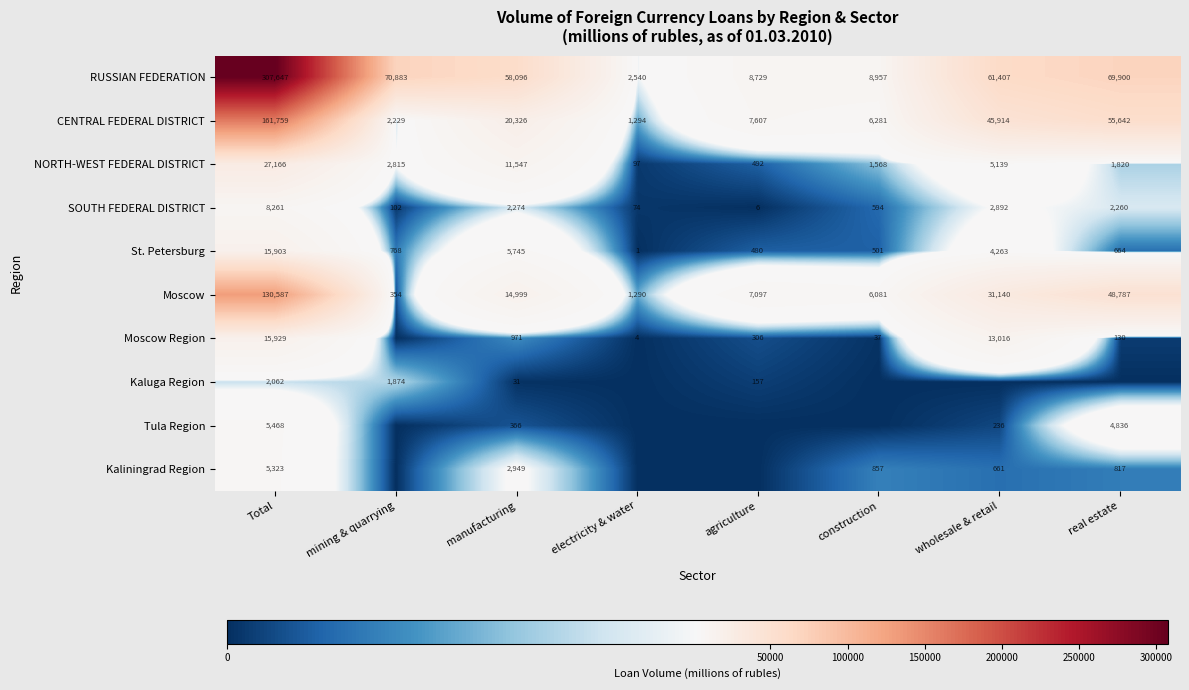

What is the approximate value of NORTH-WEST FEDERAL DISTRICT at wholesale & retail?

5139